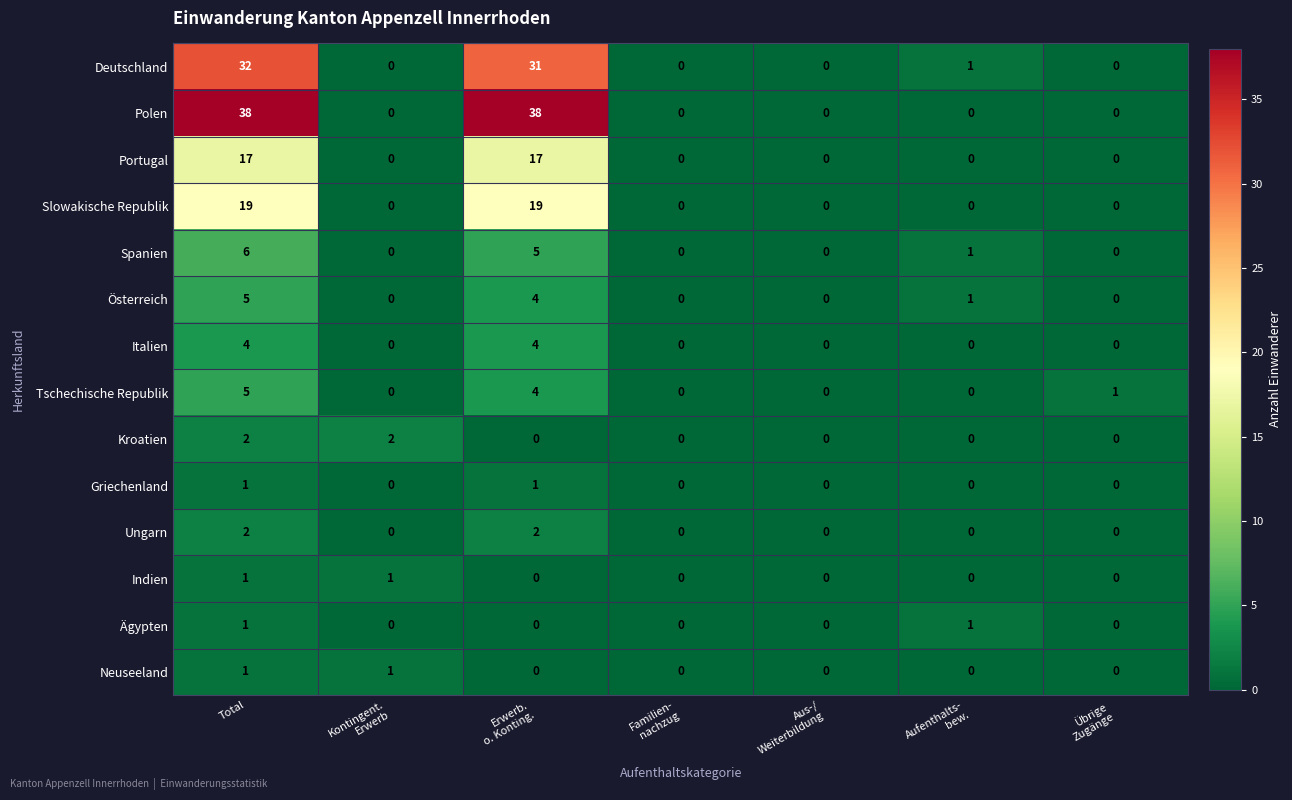

How many Tschechische Republik values are between 0 and 4?

6